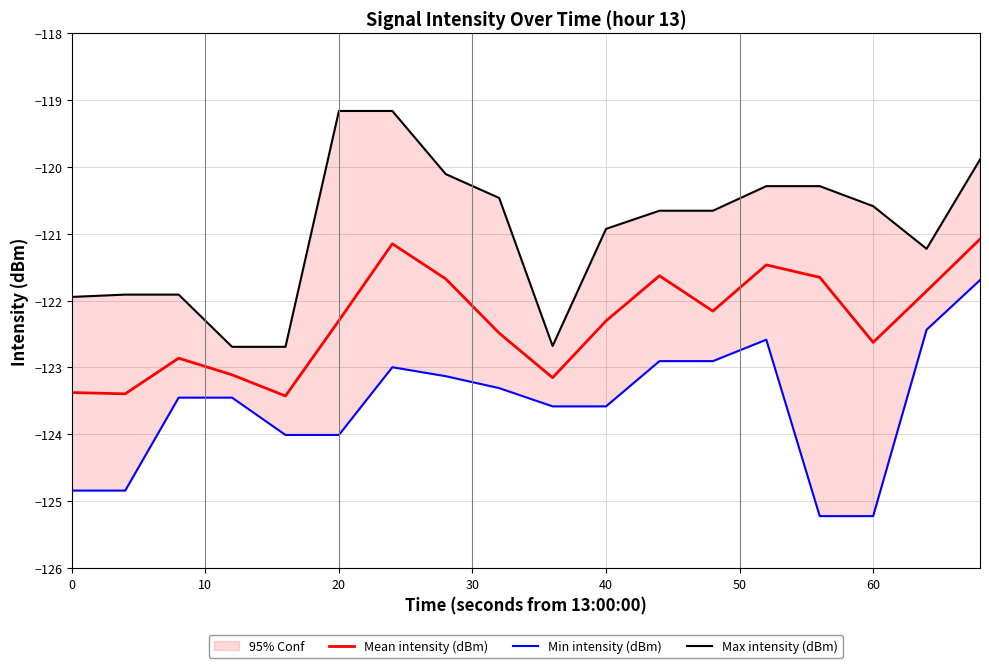

Rank the series by their maximum value, from highest to lowest.

Max intensity (dBm), Mean intensity (dBm), Min intensity (dBm)